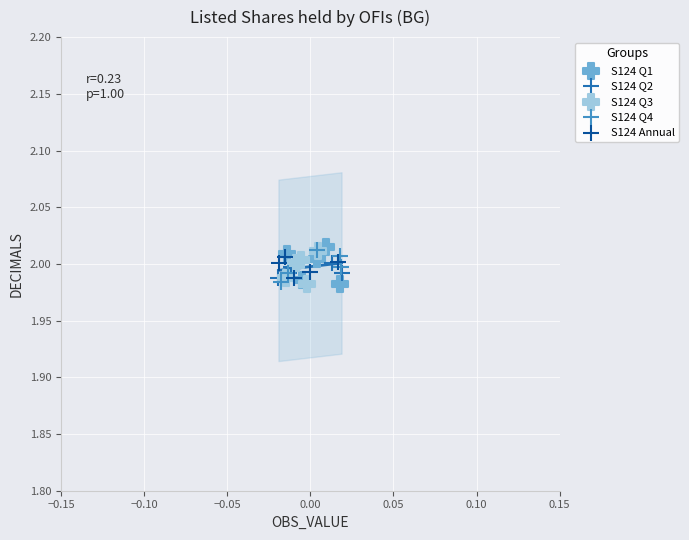

What are all the series names shown in the legend?

S124 Q1, S124 Q2, S124 Q3, S124 Q4, S124 Annual